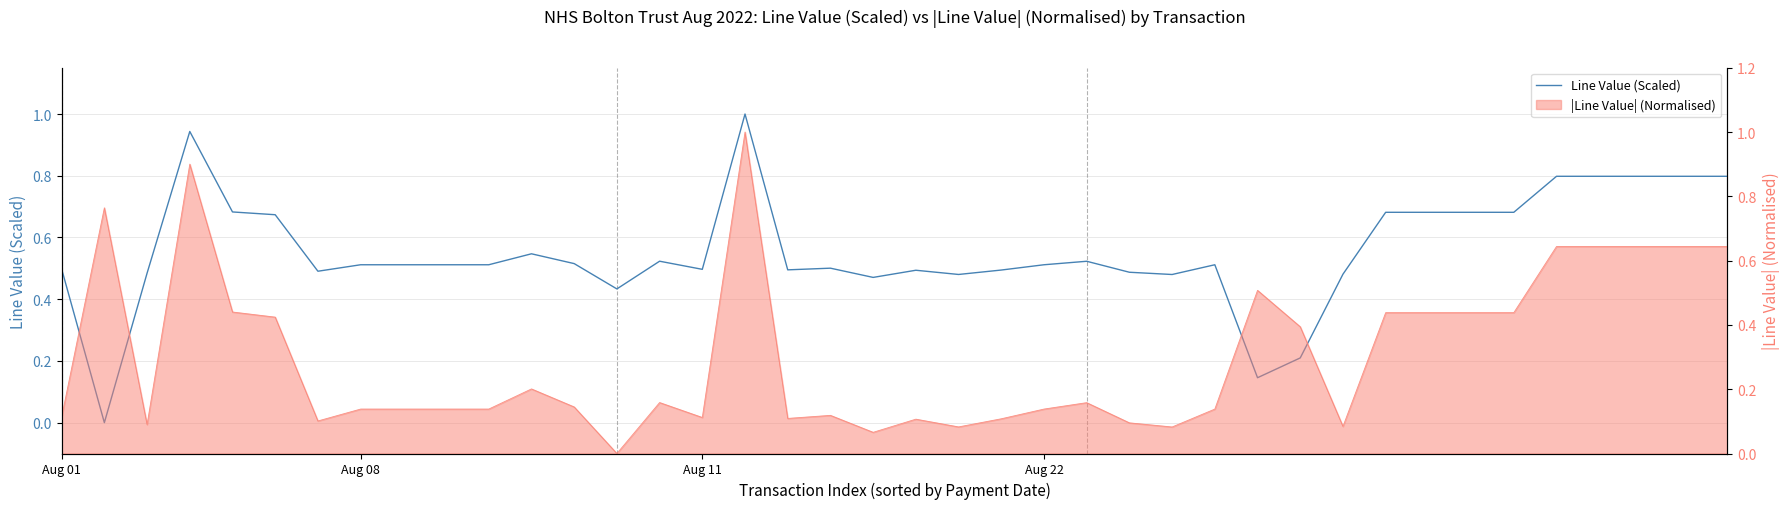

What is the total value across all series at 13?

0.4